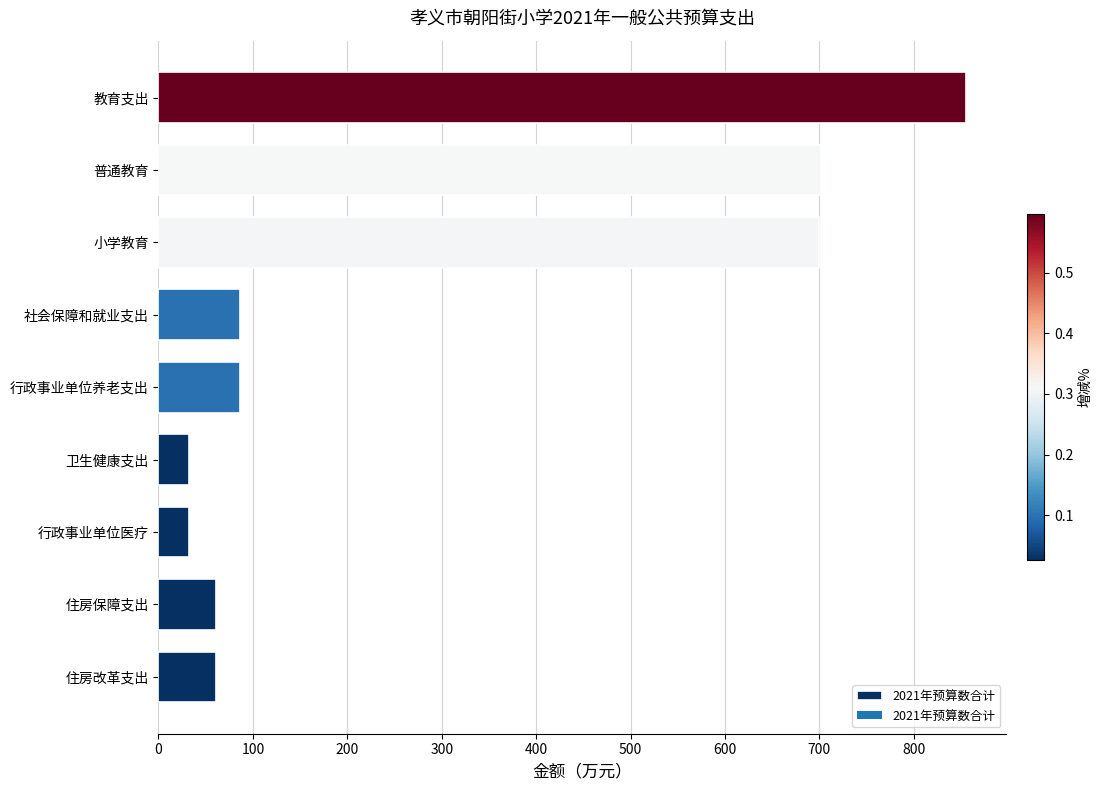

The value at 小学教育 is 699.8. True or false?

True